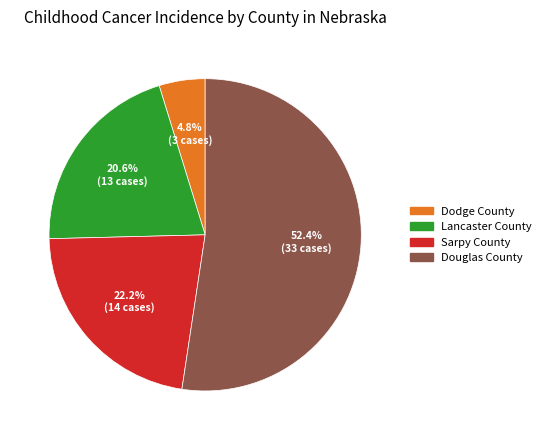

Which category accounts for the majority?

Douglas County